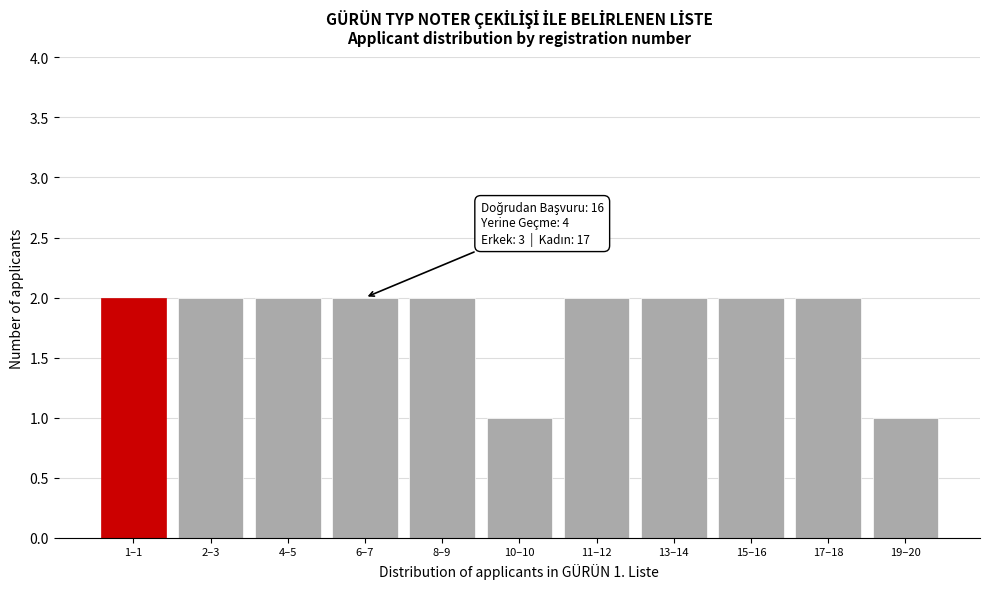

Reading left to right, extract all data points from this chart.

1–1=2	2–3=2	4–5=2	6–7=2	8–9=2	10–10=1	11–12=2	13–14=2	15–16=2	17–18=2	19–20=1